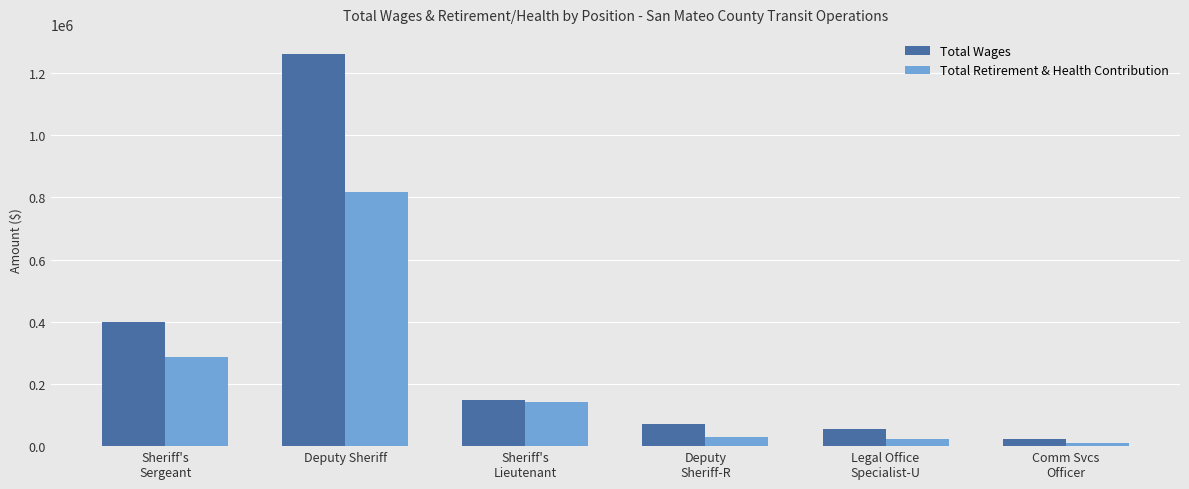

Between Sheriff's
Lieutenant and Comm Svcs
Officer, which series saw the biggest shift?

Total Retirement & Health Contribution